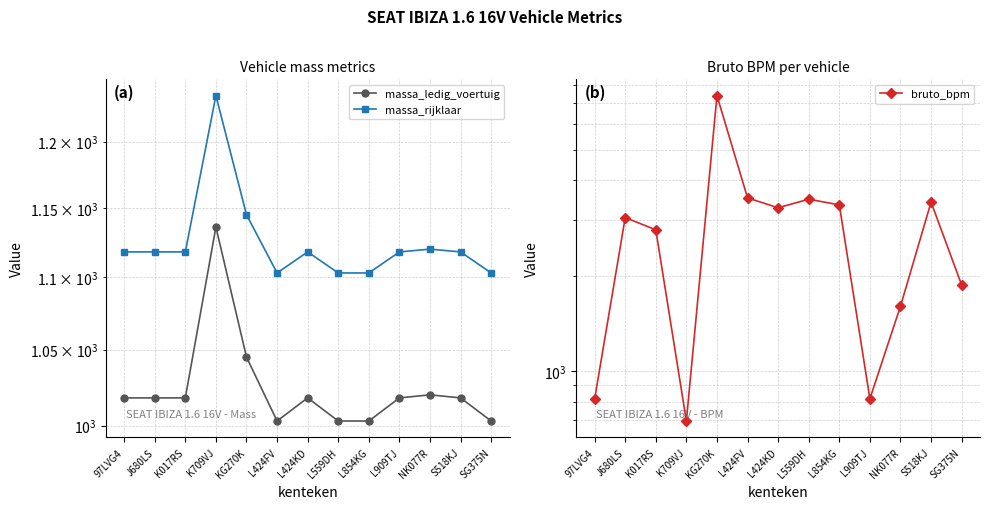

What are all the series names shown in the legend?

massa_ledig_voertuig, massa_rijklaar, bruto_bpm